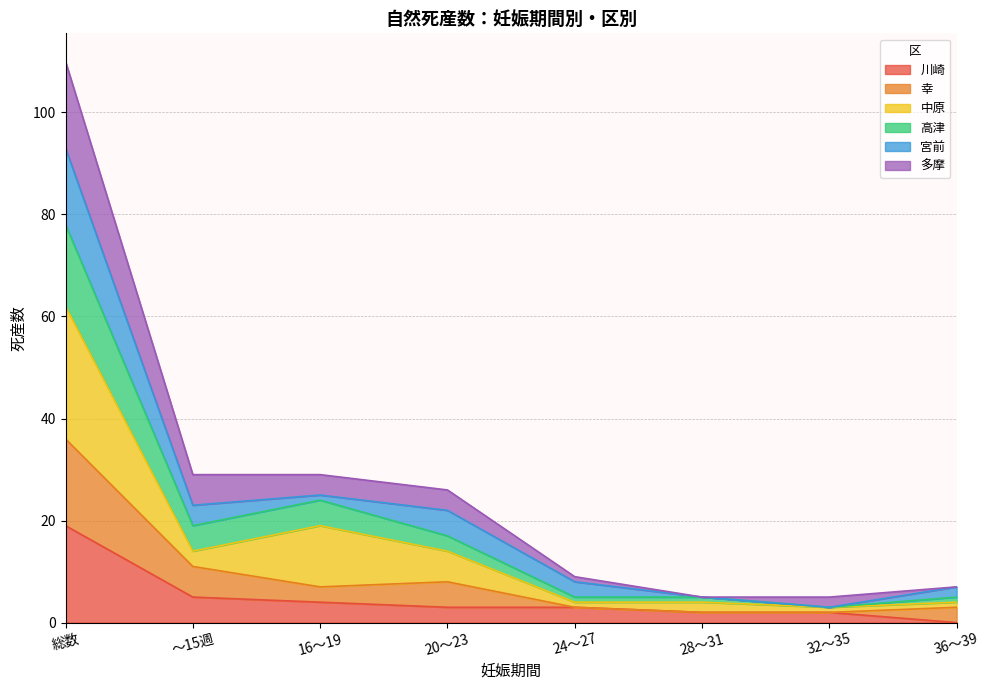

At which category is the sum across all series the highest?

総数